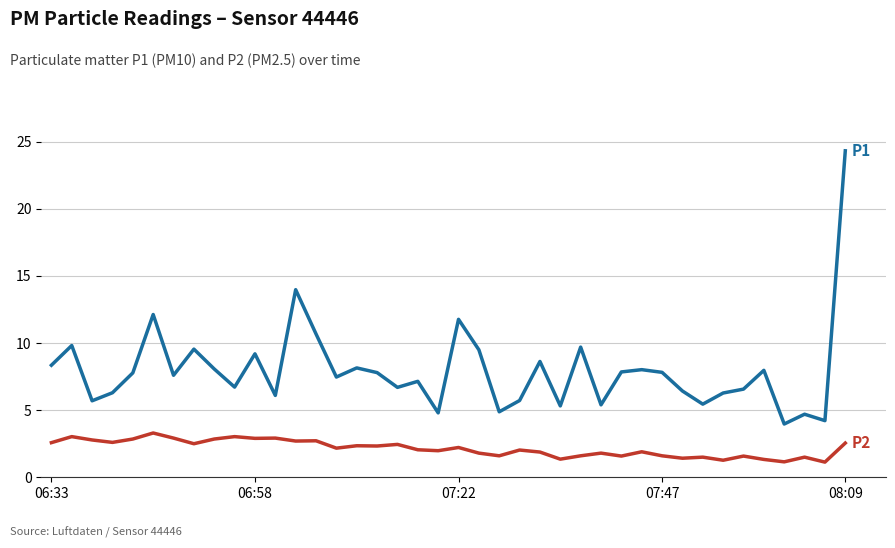

What is the smallest value displayed?

1.1